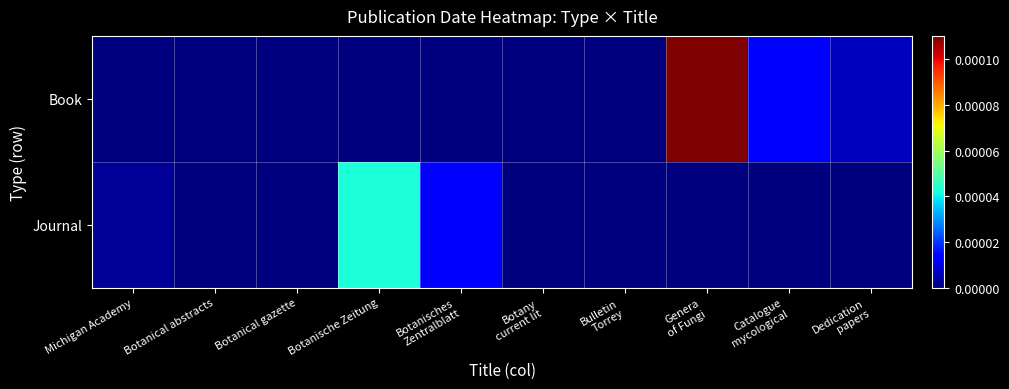

At which category is the sum across all series the highest?

Genera
of Fungi